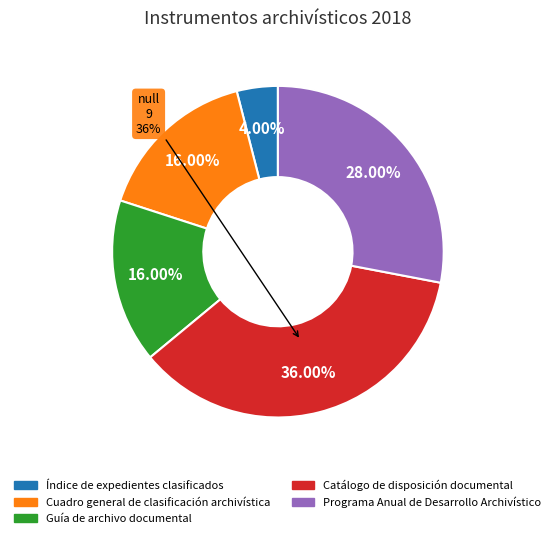

Which category has the biggest portion of the pie?

Catálogo de disposición documental